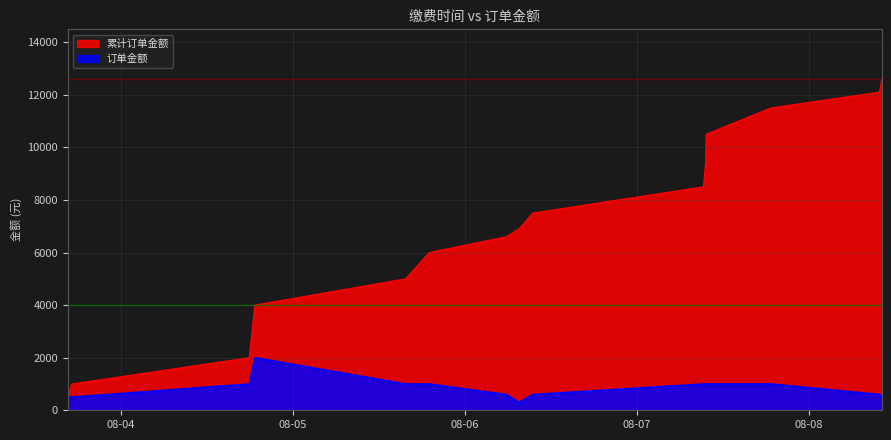

At which category does the chart reach its peak across all series?

2023-08-08 10:10:52